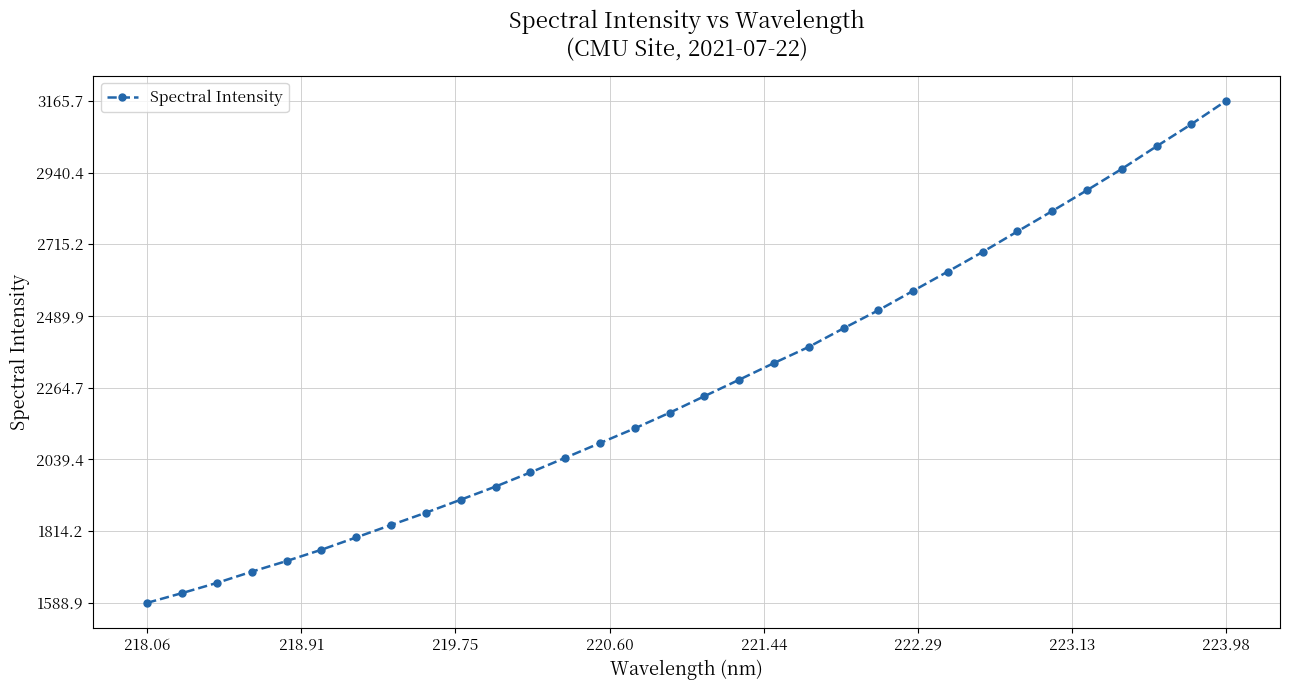

What is the difference between the maximum and minimum values?

1576.8